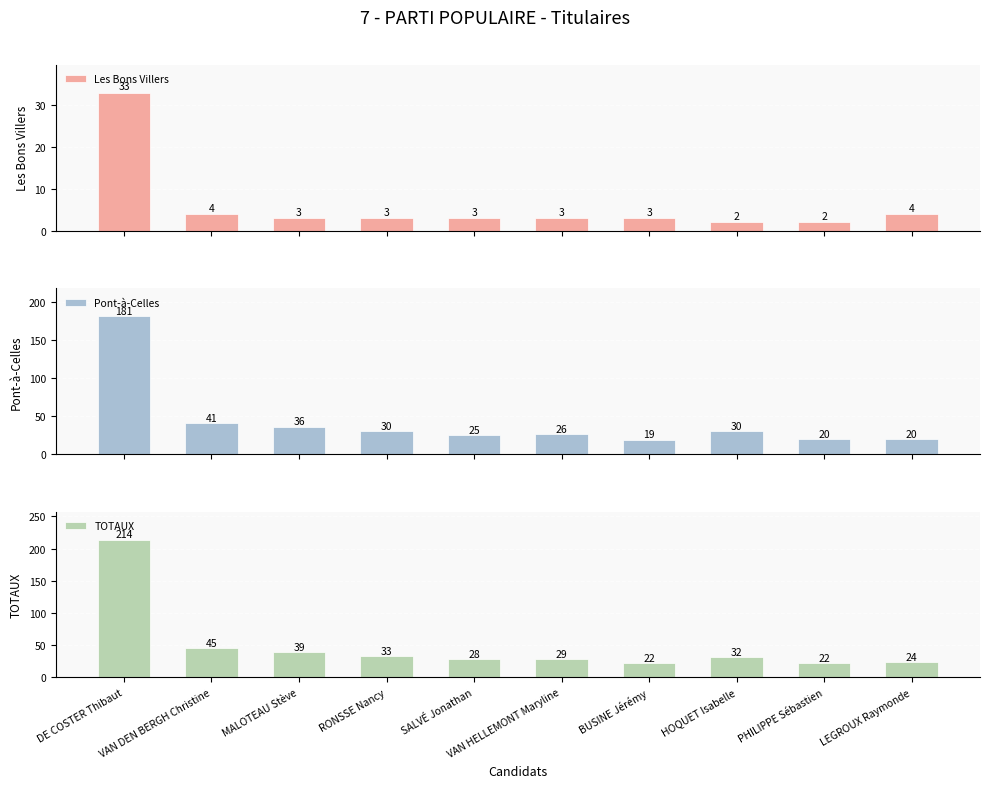

Reading left to right, extract all data points from this chart.

Les Bons Villers: 33	4	3	3	3	3	3	2	2	4
Pont-à-Celles: 181	41	36	30	25	26	19	30	20	20
TOTAUX: 214	45	39	33	28	29	22	32	22	24